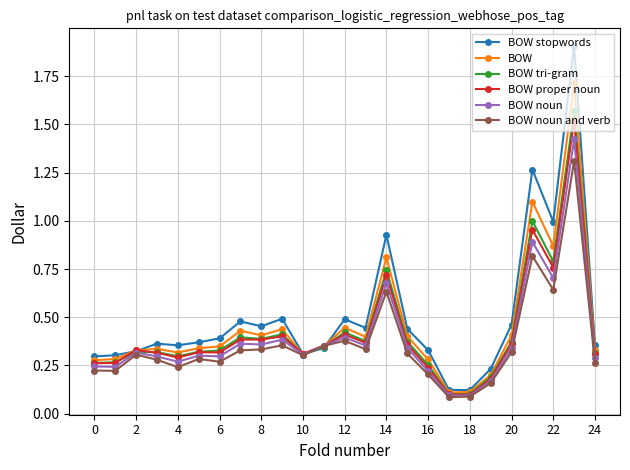

How many data points does each series have?

25